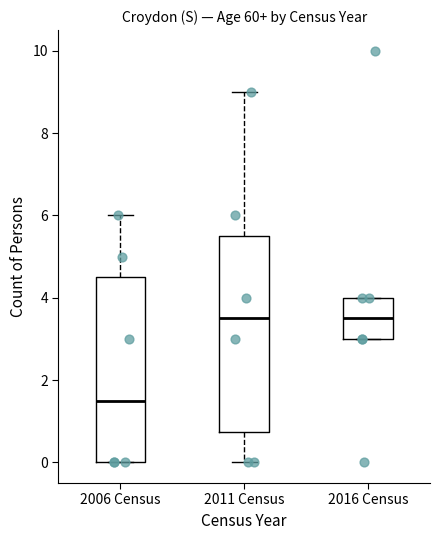

Reading left to right, read every box against the y-axis: the position of its median line, the range the box covers, and the ends of its whiskers. The values are not printed on the chart, so give them approximately, as read against the axis.

2006 Census: median 1.6, box 0.0 to 4.6, whiskers 0.0 to 6.0
2011 Census: median 3.6, box 0.8 to 5.6, whiskers 0.0 to 9.0
2016 Census: median 3.6, box 3.0 to 4.0, whiskers 3.0 to 4.0